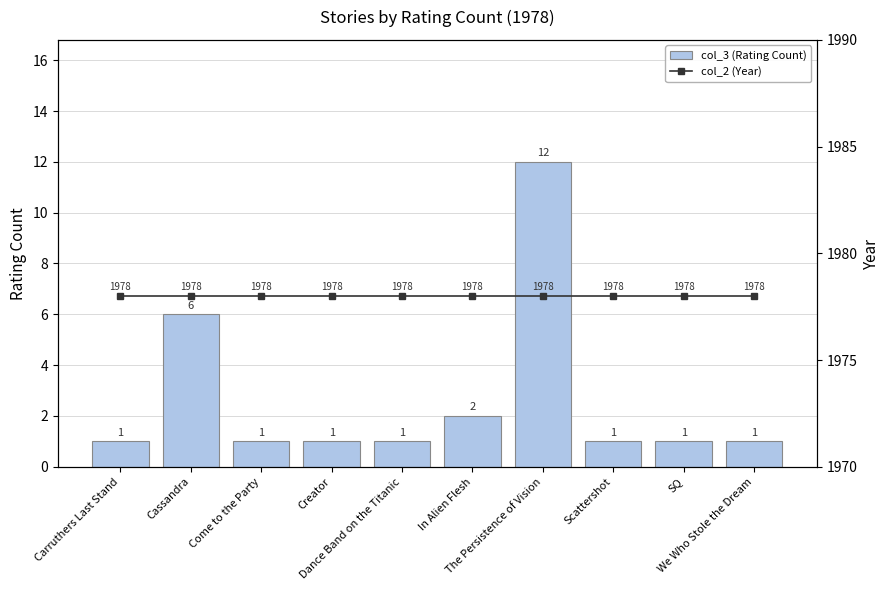

Reading left to right, list all the values displayed in this chart.

col_3 (Rating Count): Carruthers Last Stand=1	Cassandra=6	Come to the Party=1	Creator=1	Dance Band on the Titanic=1	In Alien Flesh=2	The Persistence of Vision=12	Scattershot=1	SQ=1	We Who Stole the Dream=1
col_2 (Year): Carruthers Last Stand=1978	Cassandra=1978	Come to the Party=1978	Creator=1978	Dance Band on the Titanic=1978	In Alien Flesh=1978	The Persistence of Vision=1978	Scattershot=1978	SQ=1978	We Who Stole the Dream=1978